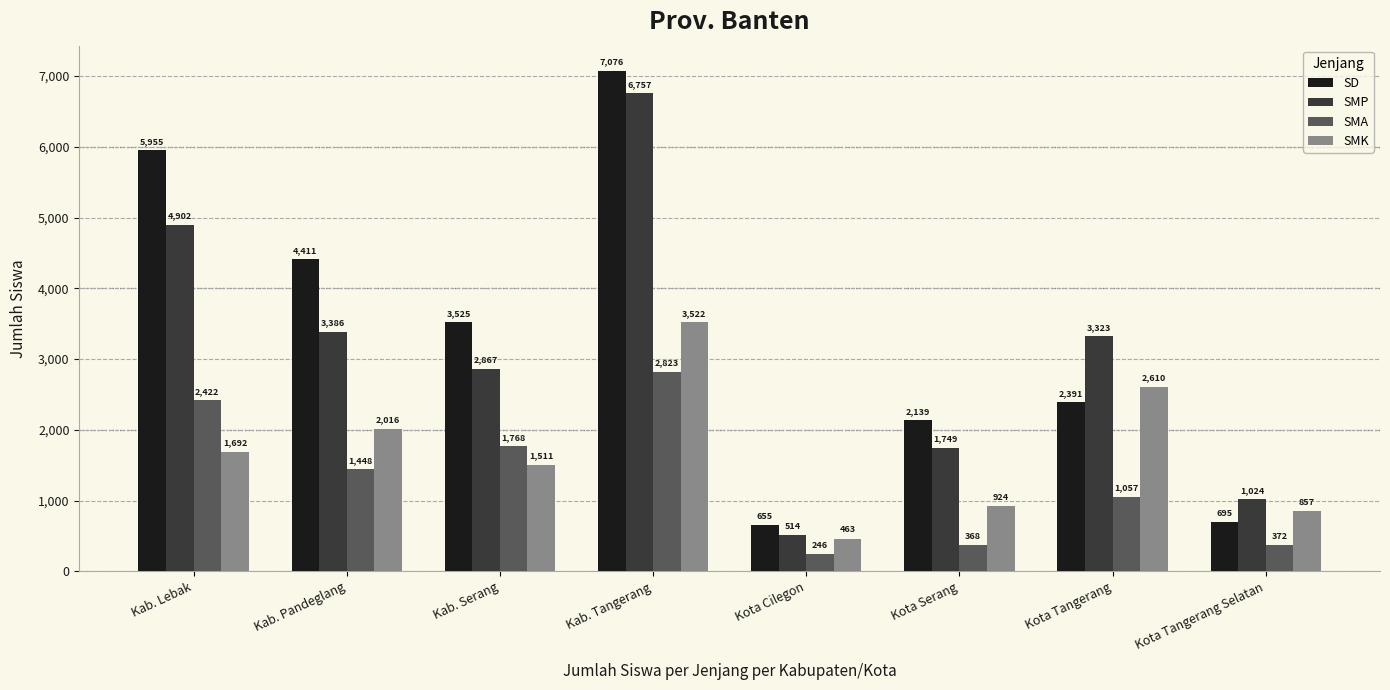

The value of SMA at Kab. Pandeglang is 2100. True or false?

False